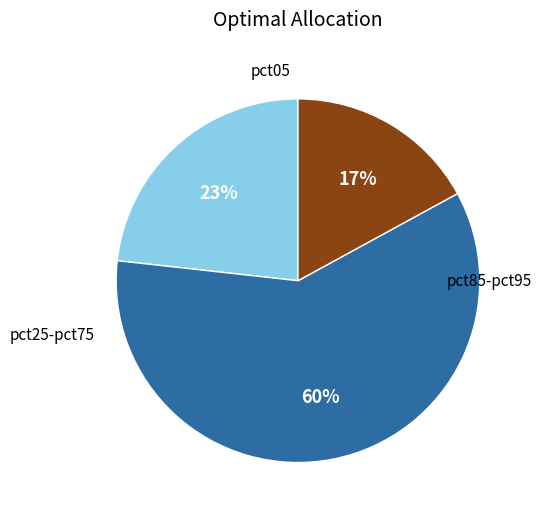

To the nearest percent, what is the difference between the largest and smallest slice percentages?

43%